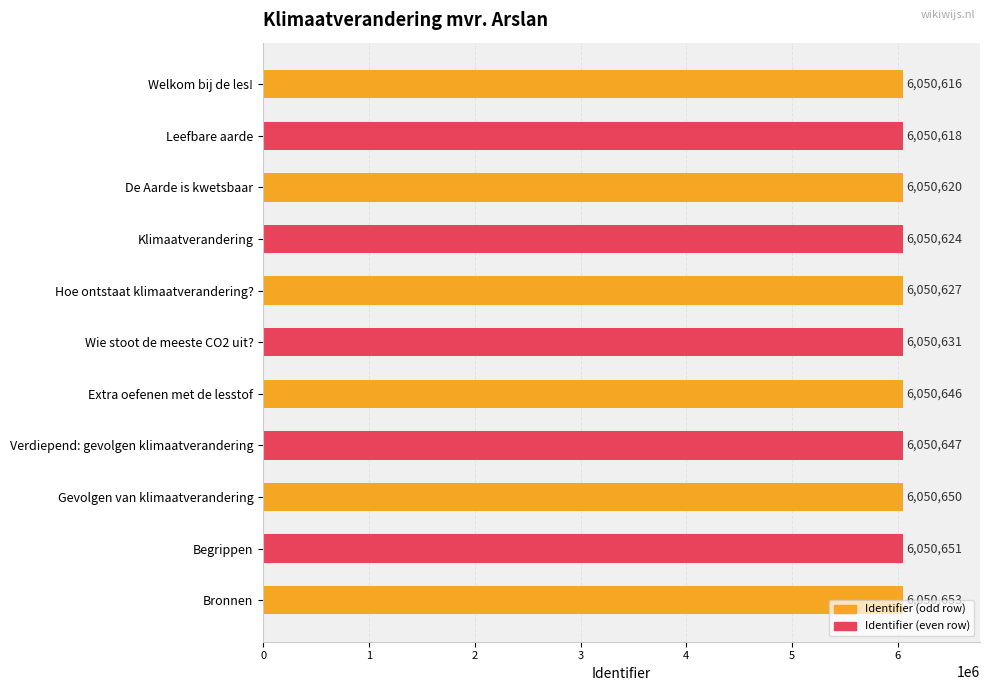

Which has a higher value, Welkom bij de les! or Wie stoot de meeste CO2 uit??

Wie stoot de meeste CO2 uit?